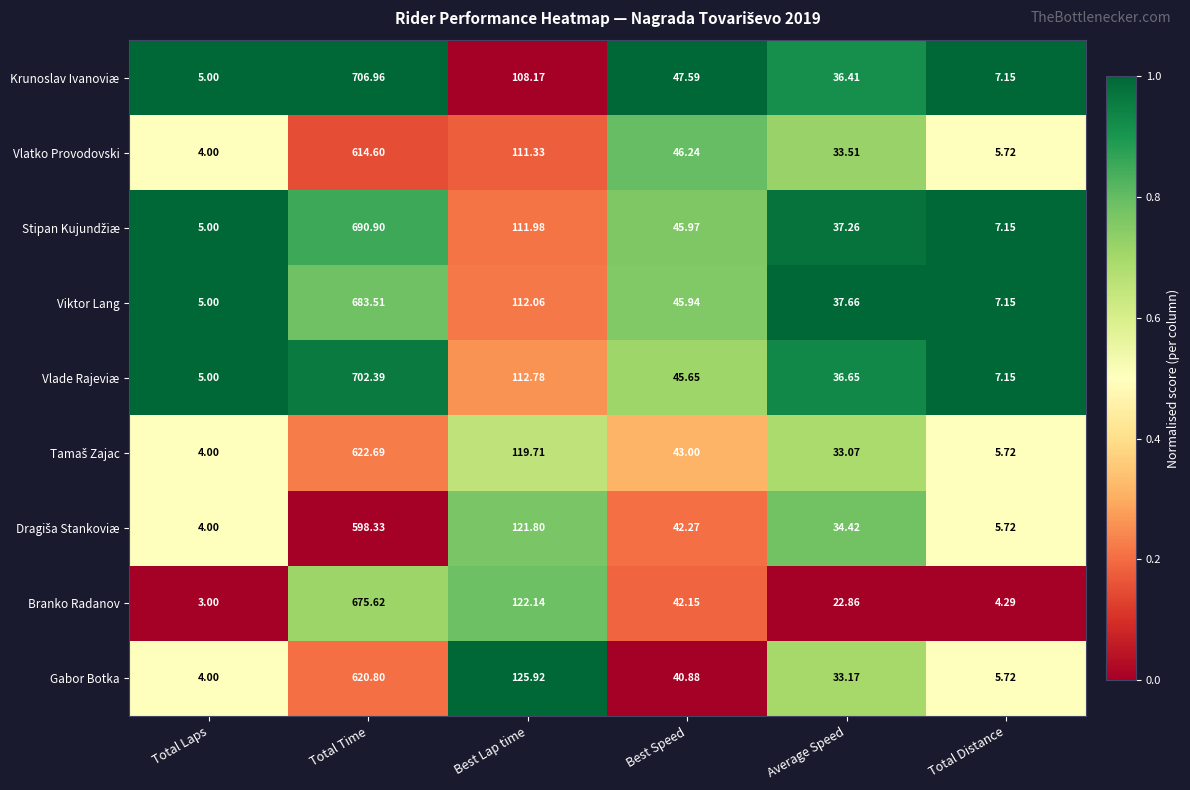

List the labels in order of Vlade Rajeviæ value, largest first.

Total Time, Best Lap time, Best Speed, Average Speed, Total Distance, Total Laps